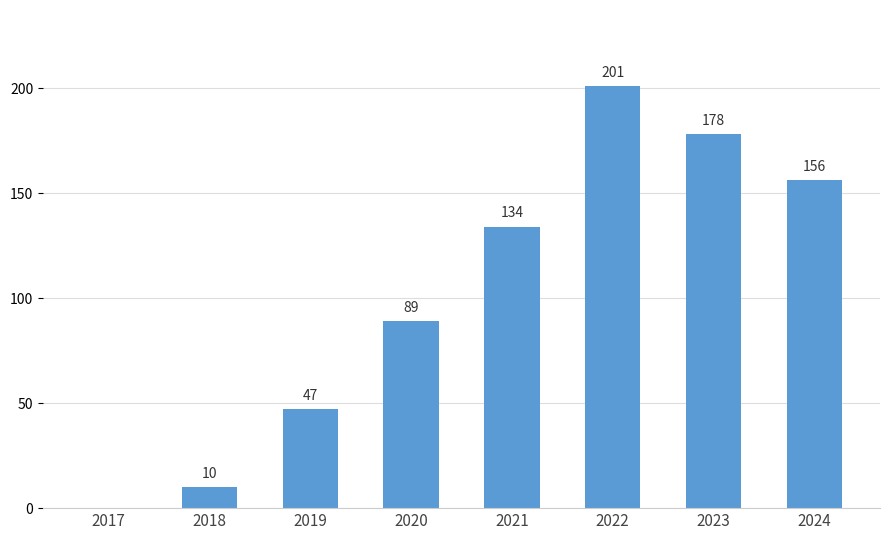

What is the greatest value displayed?

201